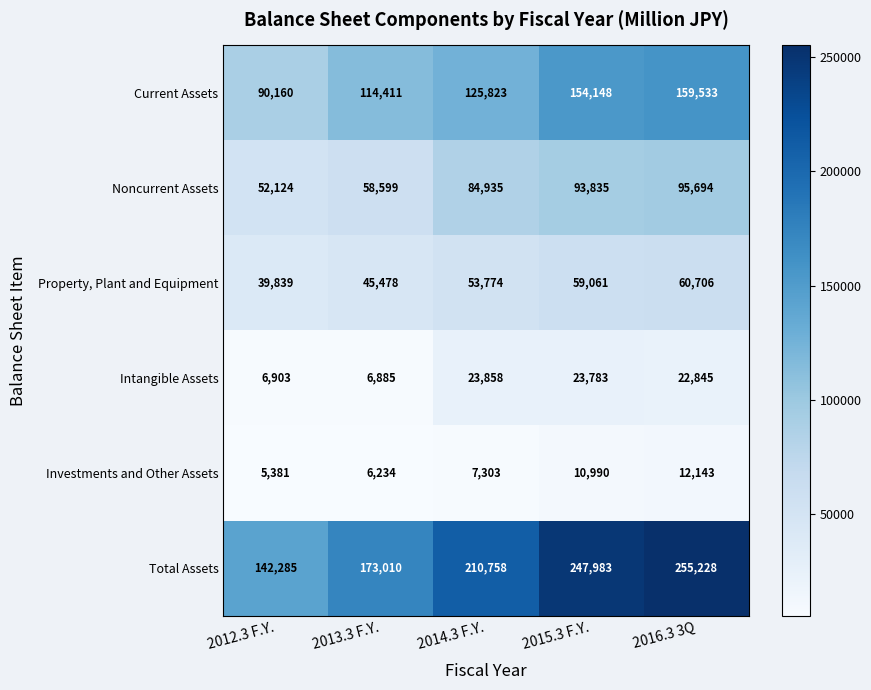

True or false: Property, Plant and Equipment has a value of 101077 at 2015.3 F.Y..

False